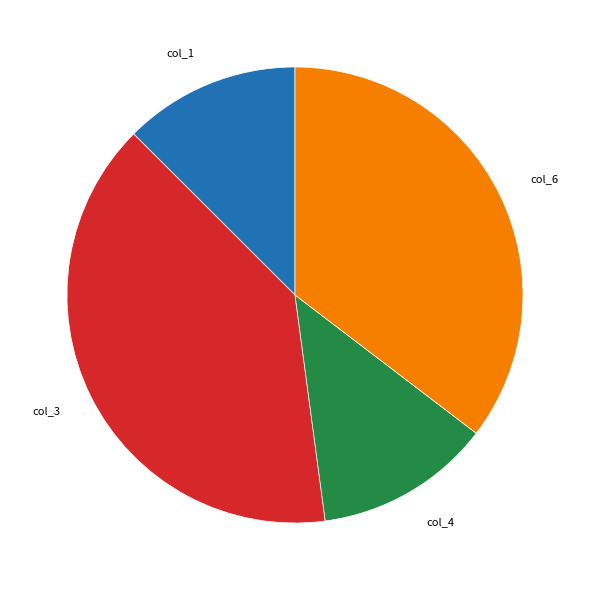

Is it true that col_6 is 35% of the pie?

True